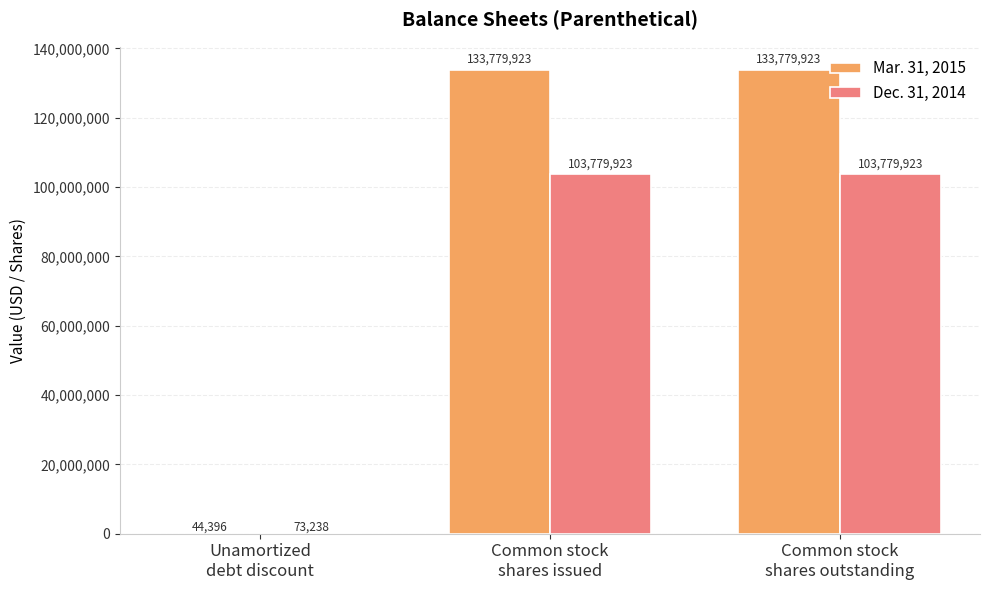

How many Mar. 31, 2015 values are between 44396 and 133779923?

3